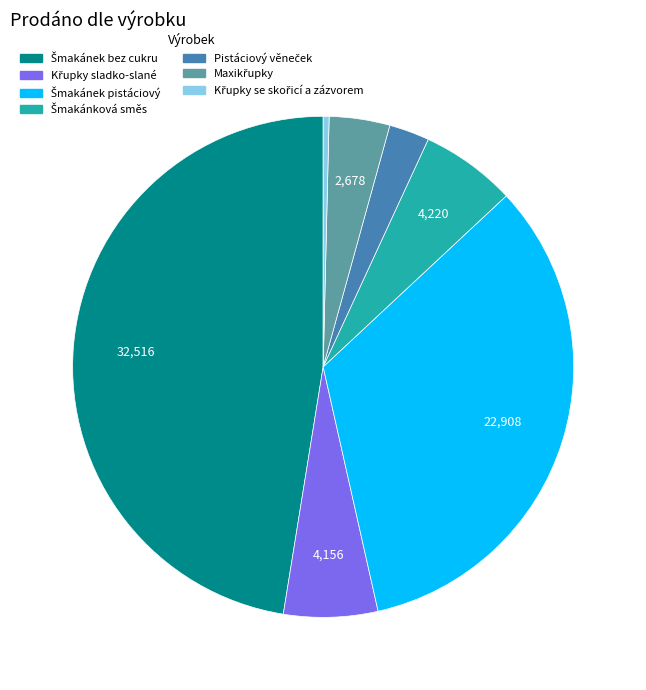

Does any single category account for the majority?

No